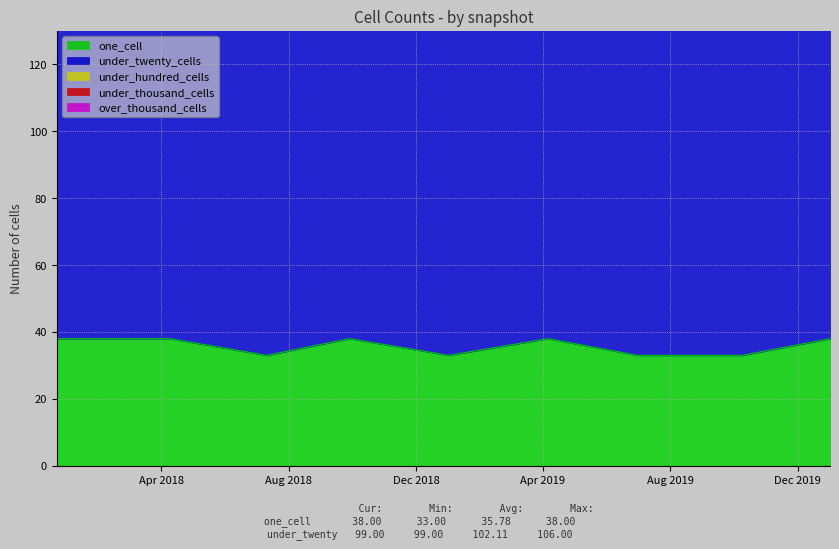

What is the maximum value for under_twenty_cells?

106